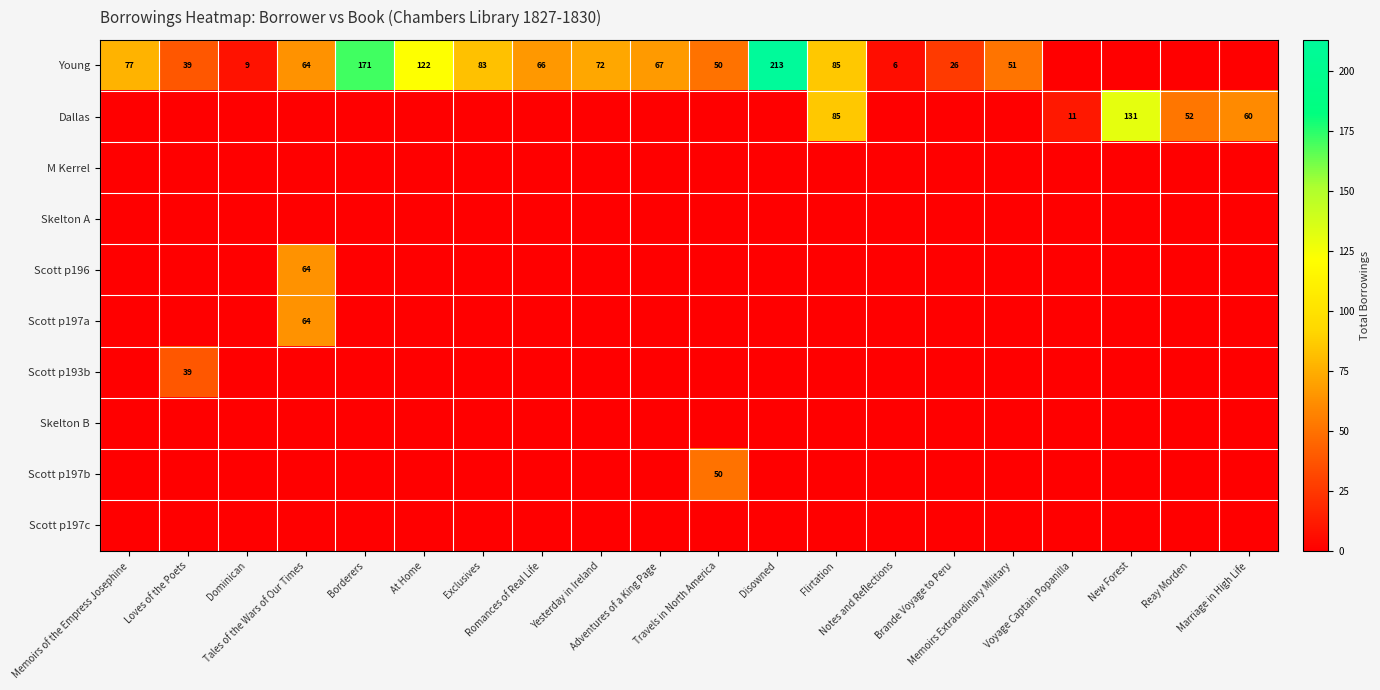

At which category does the chart reach its peak across all series?

Disowned